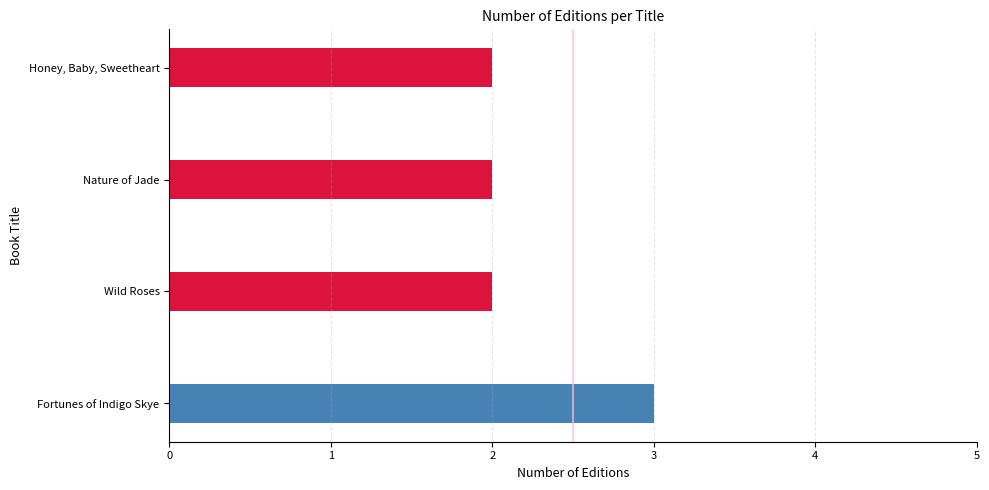

The chart shows a value of 2 at Wild Roses. True or false?

True